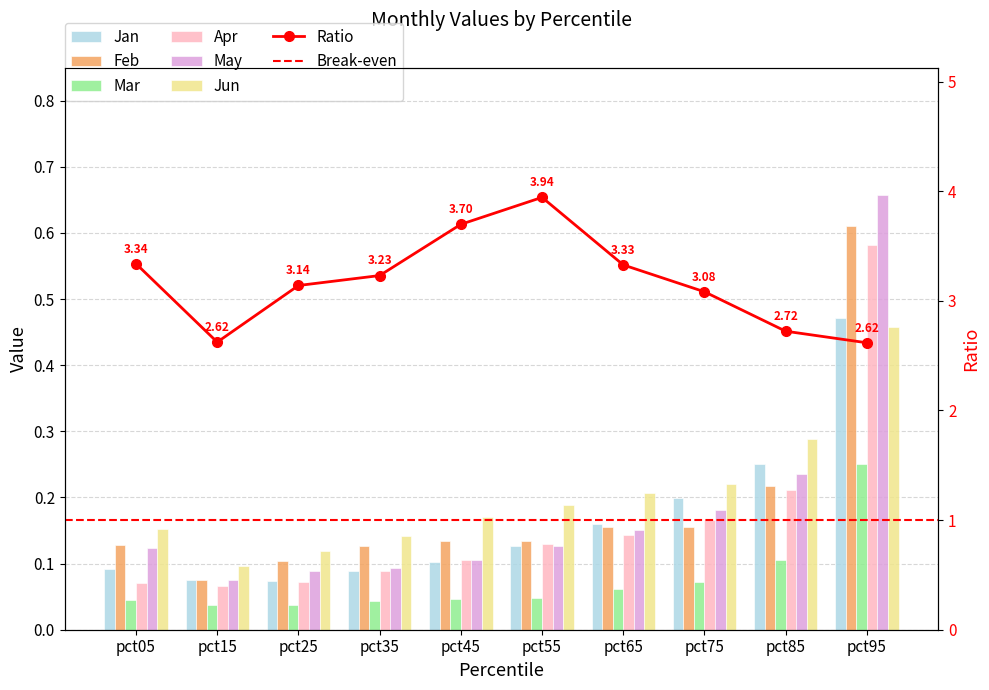

Where is May nearest to the value 0?

pct15